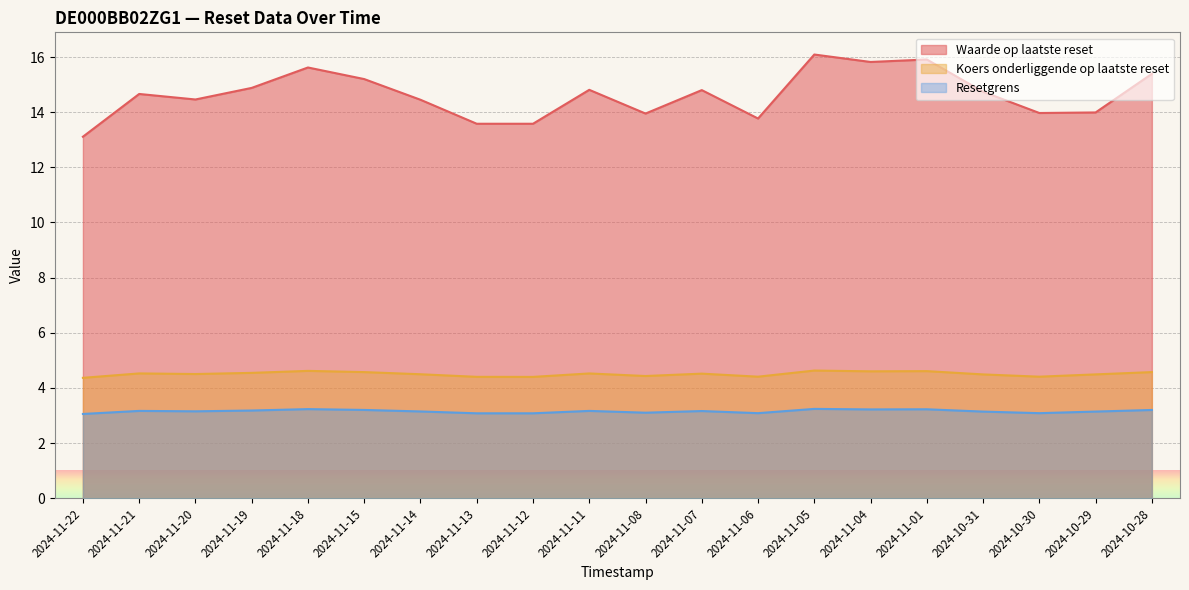

What is the sum of the Resetgrens values at 2024-11-12 and 2024-11-07?

6.2